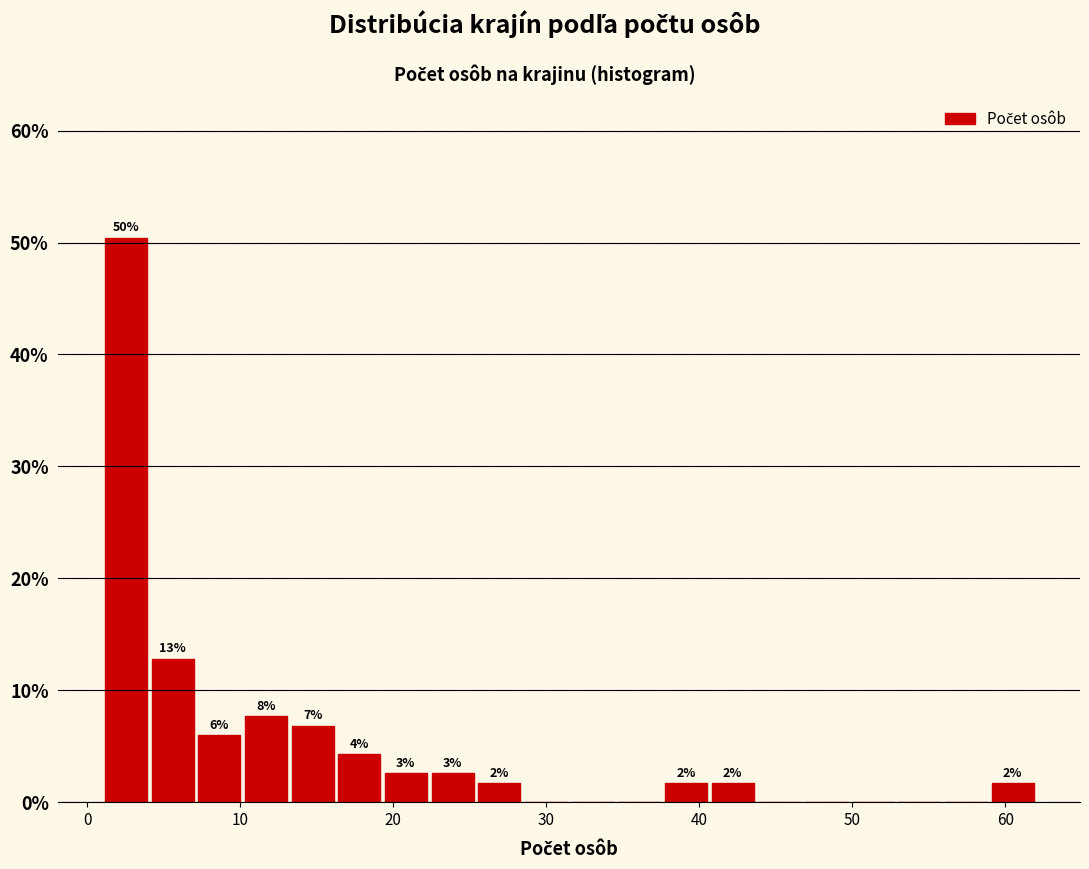

Read against the x-axis, roughly where is the centre of the tallest bar?

3